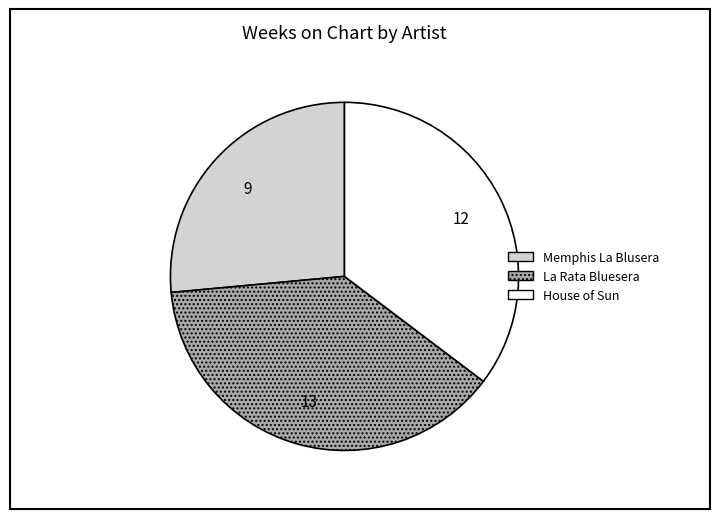

Does any single category account for the majority?

No